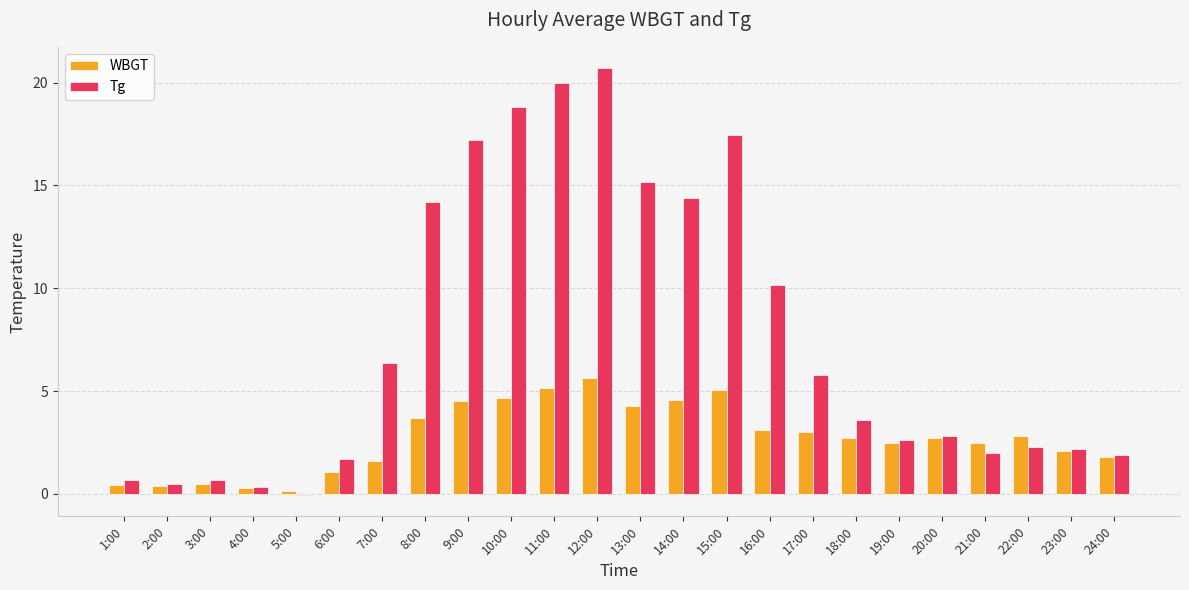

Which series has the largest total across all categories?

Tg